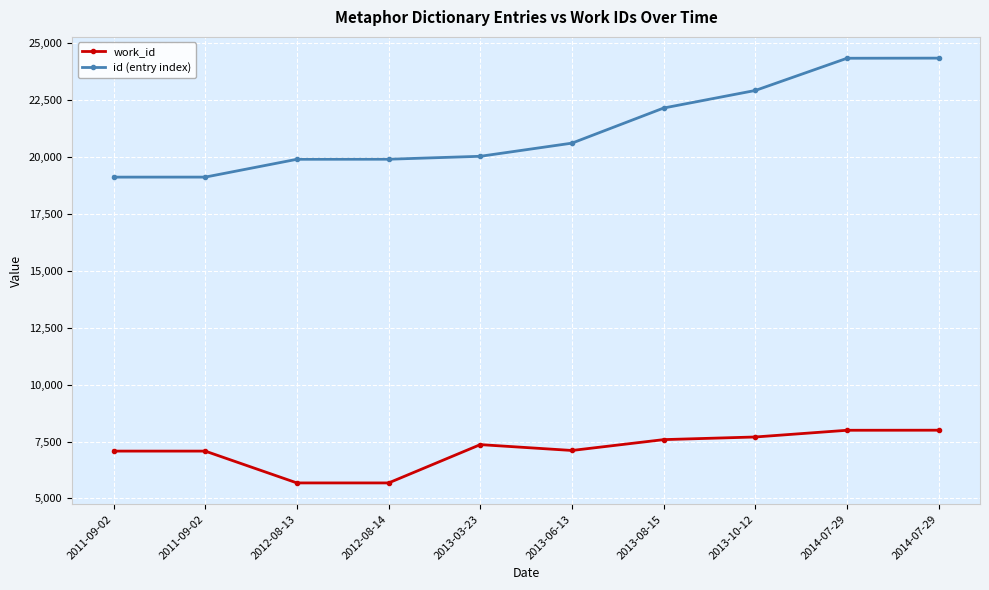

What is the difference between the work_id values at 2011-09-02 and 2014-07-29?

919